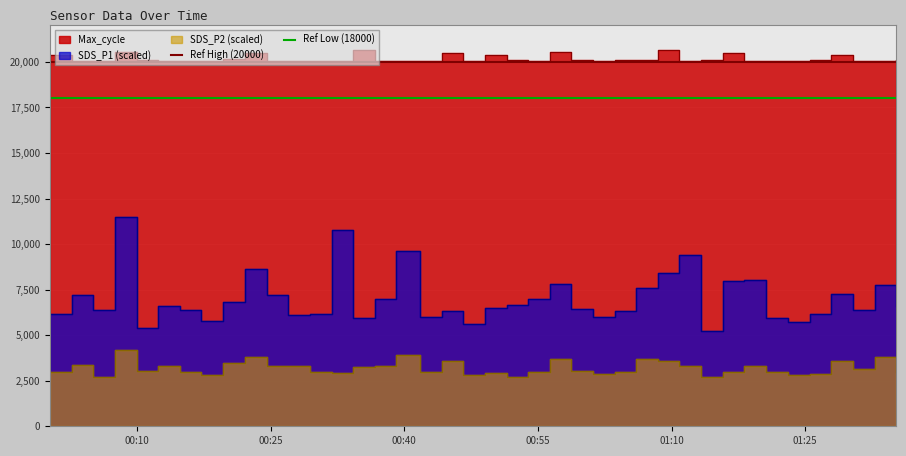

How many categories are shown in the chart?

40